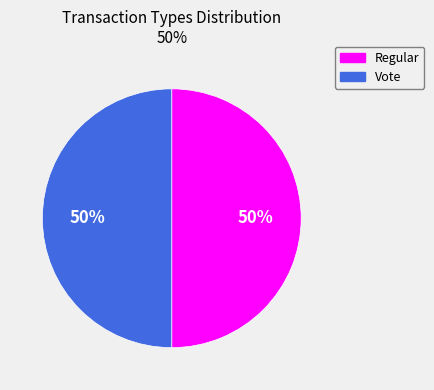

To the nearest percent, what percentage of the pie is Regular?

50%